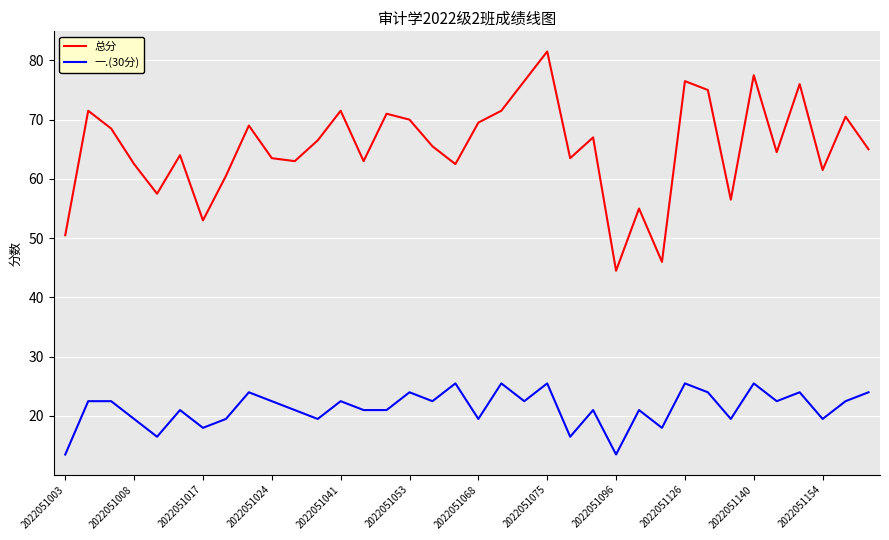

Which series has the largest total across all categories?

总分